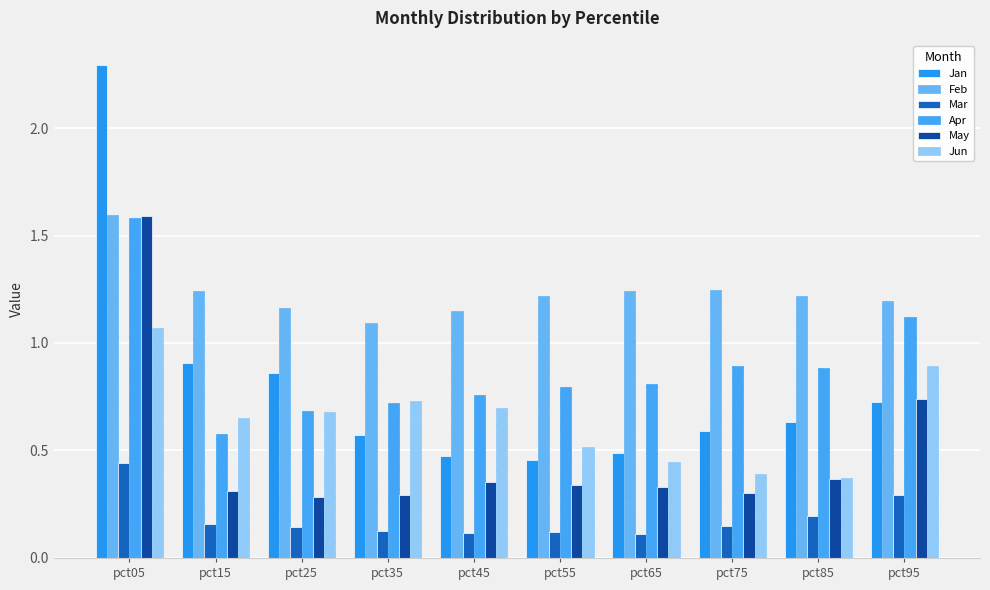

Which series has the largest range (max minus min)?

Jan